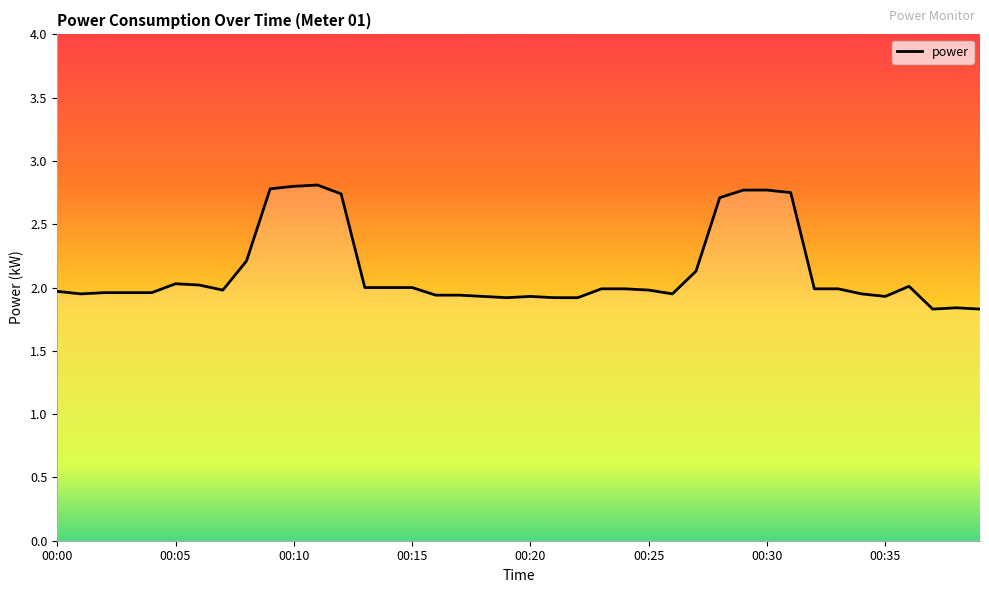

What is the difference between the maximum and minimum values?

1.0